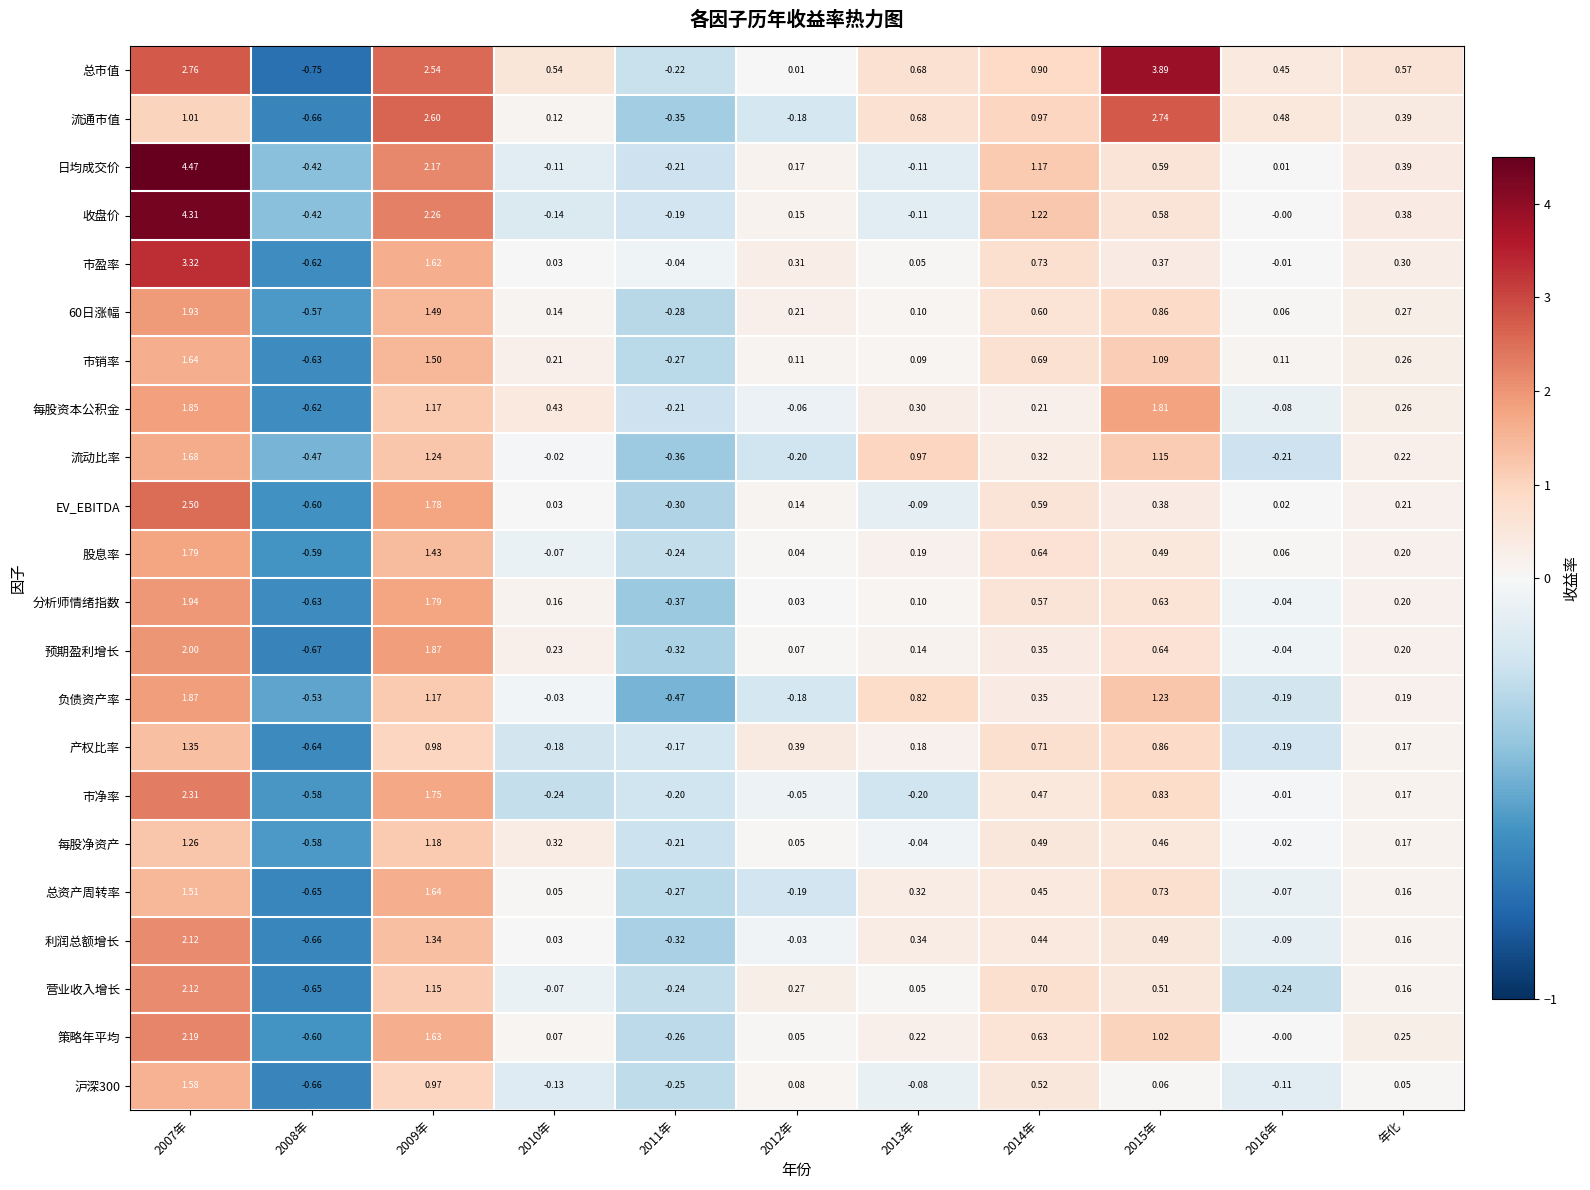

Between 2010年 and 2011年, which series saw the biggest shift?

总市值